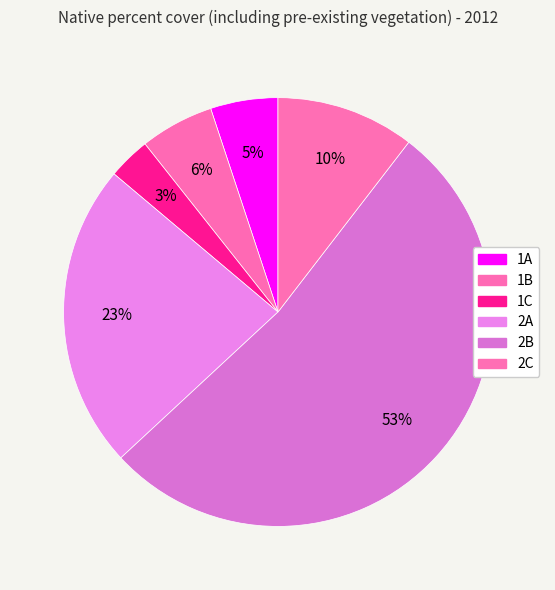

Which has a higher value, 1A or 2C?

2C